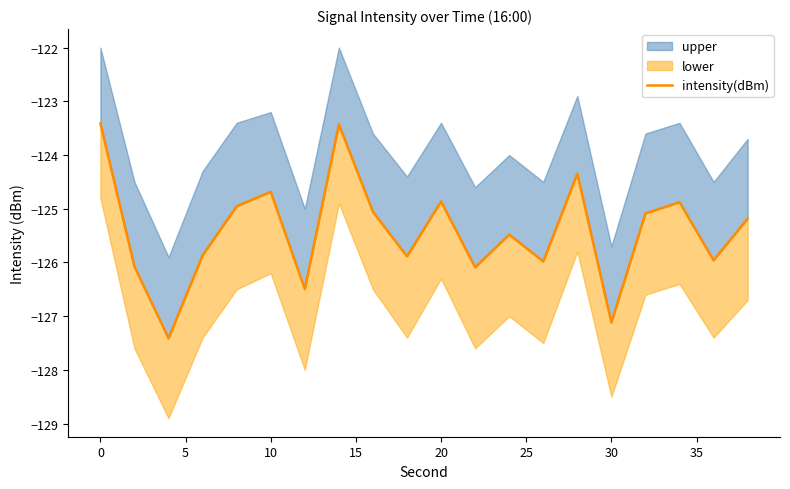

What value does the data have at 5?

-127.4